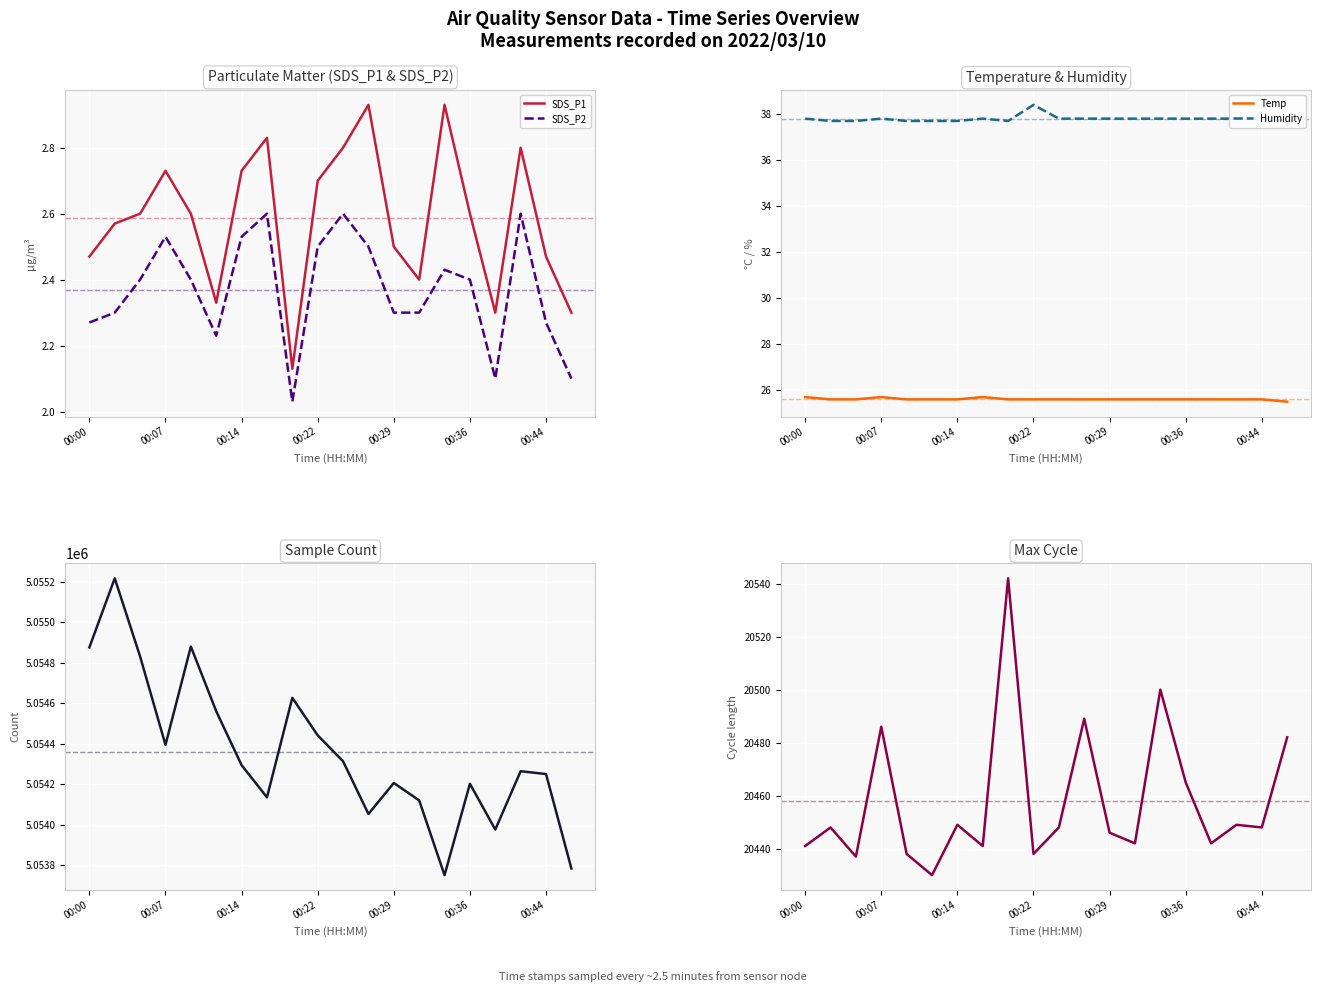

What is the average value of the Temp series?

25.6